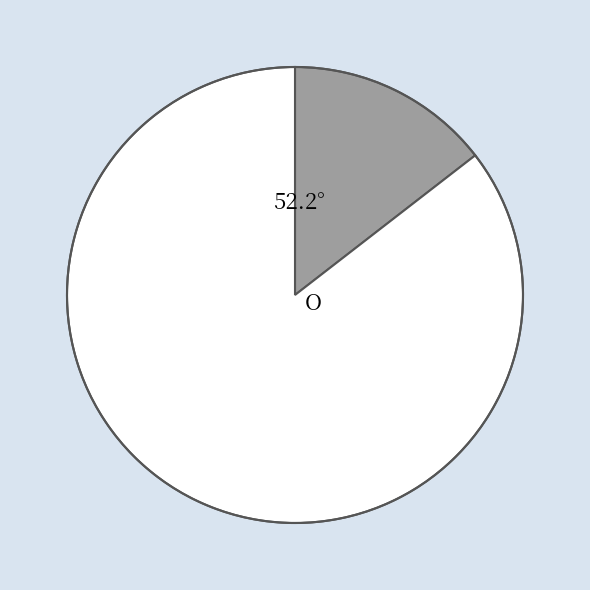

Is there any slice that represents more than half of the pie?

Yes